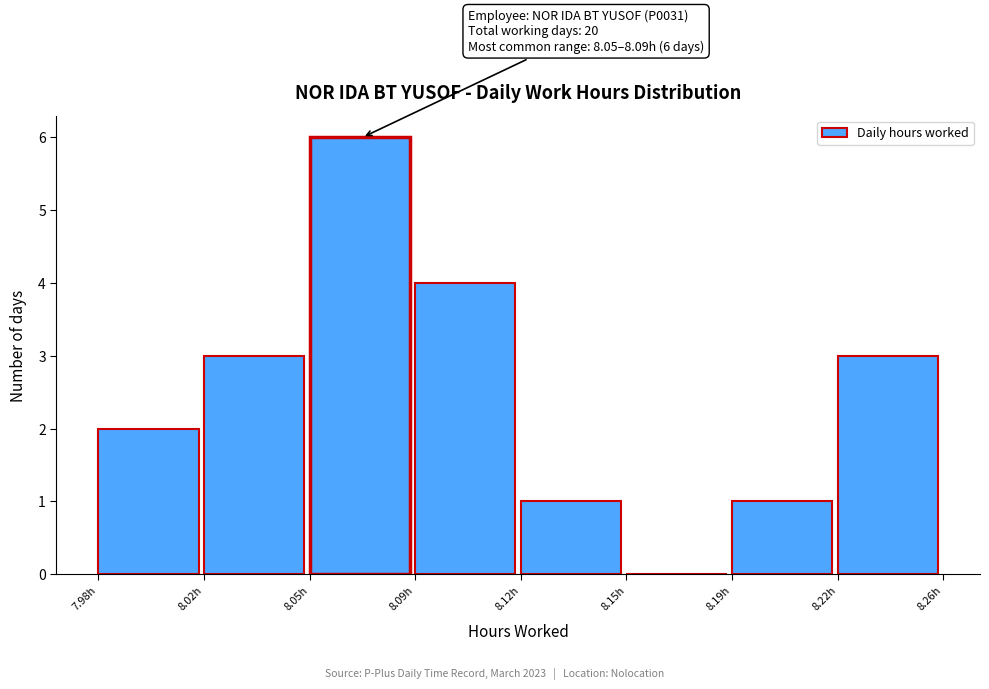

Reading left to right, list all the values displayed in this chart.

7.98h=2	8.02h=3	8.05h=6	8.09h=4	8.12h=1	8.15h=0	8.19h=1	8.22h=3